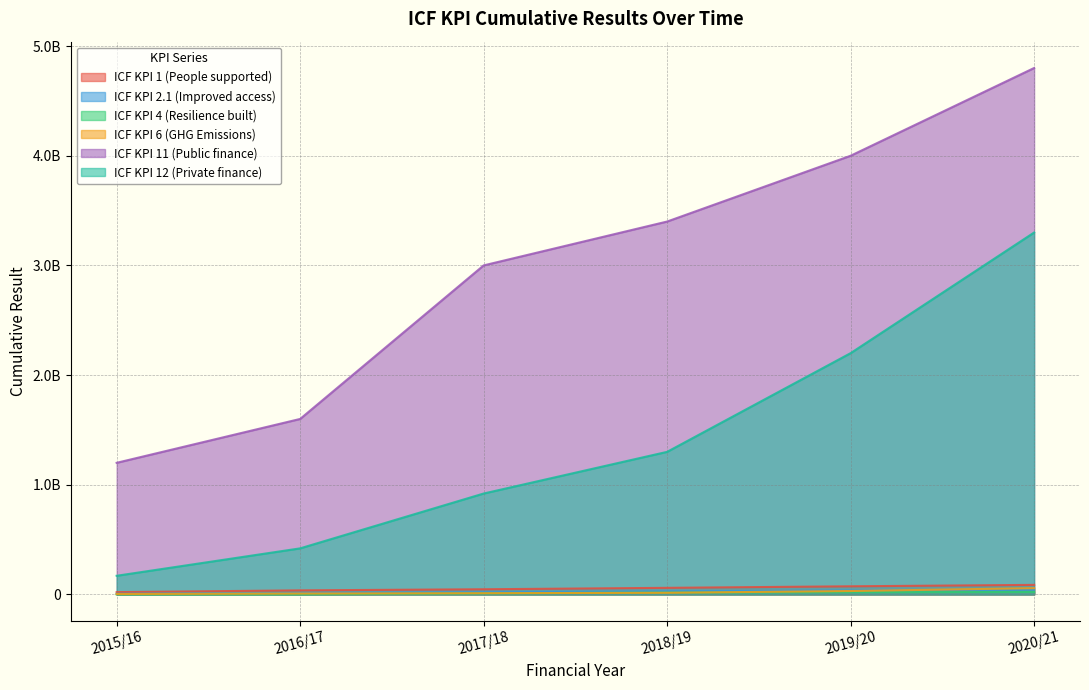

What are all the series names shown in the legend?

ICF KPI 1 (People supported), ICF KPI 2.1 (Improved access), ICF KPI 4 (Resilience built), ICF KPI 6 (GHG Emissions), ICF KPI 11 (Public finance), ICF KPI 12 (Private finance)